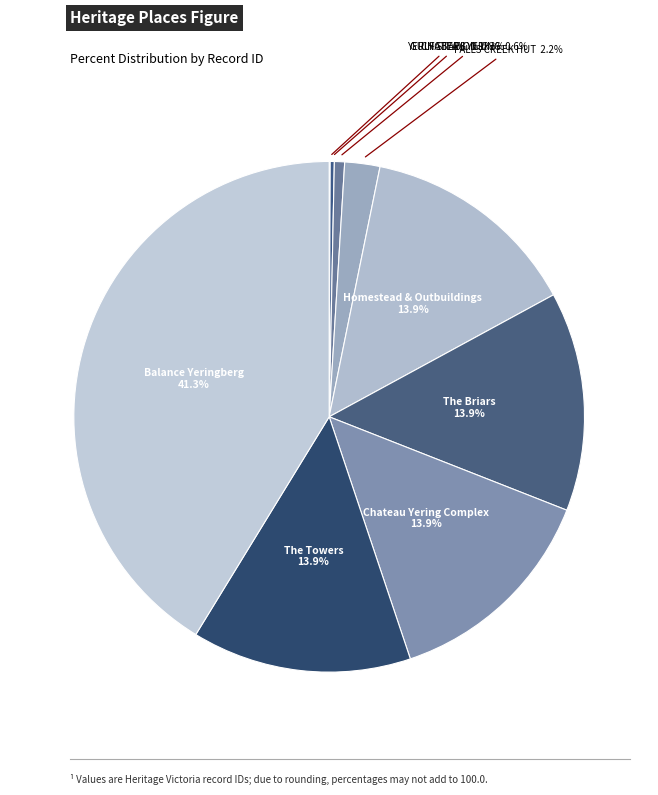

To the nearest percent, what portion does Chateau Yering Complex represent?

14%